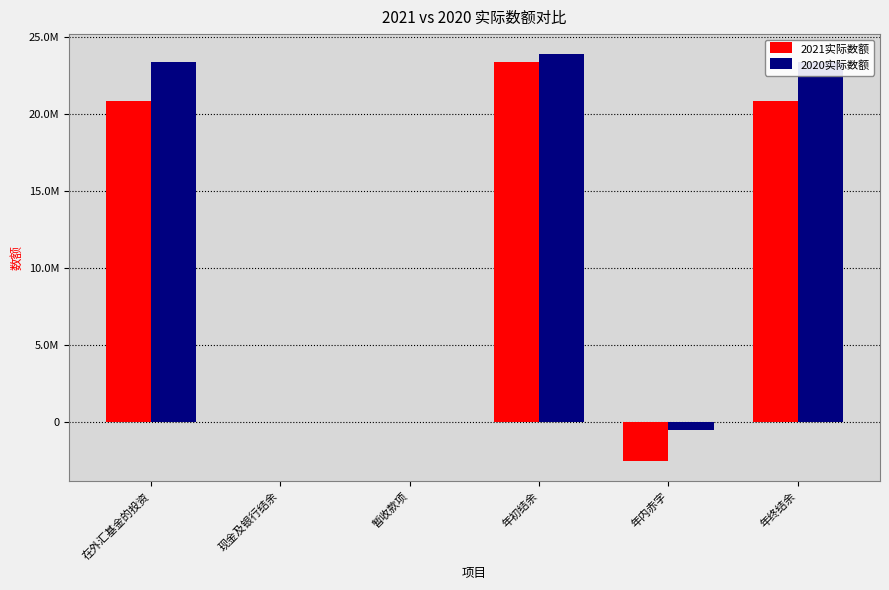

Which has a higher value, 年终结余 or 年内赤字?

年终结余